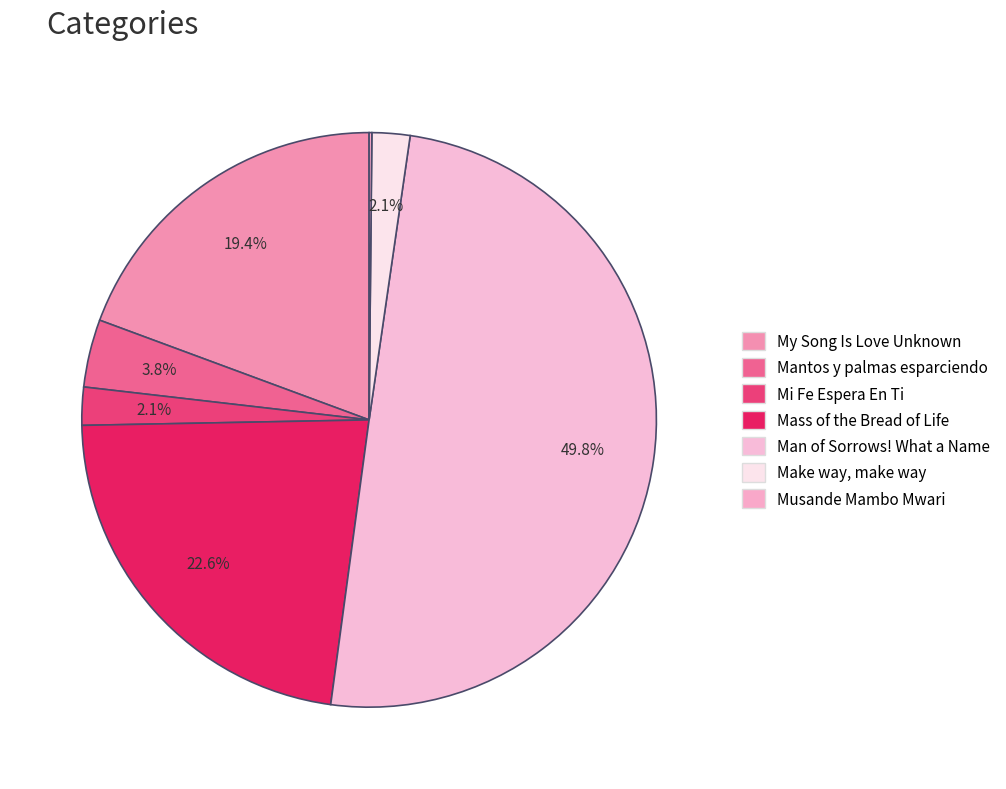

To the nearest percent, what is the difference between the largest and smallest slice percentages?

50%